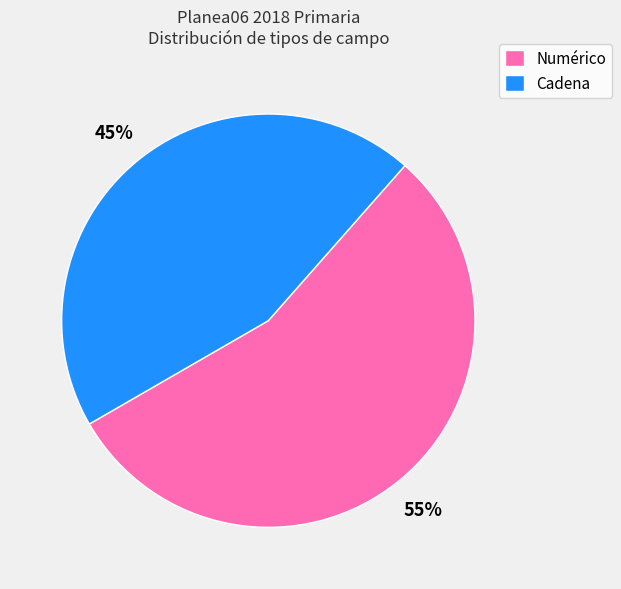

Is it true that Cadena is 57% of the pie?

False